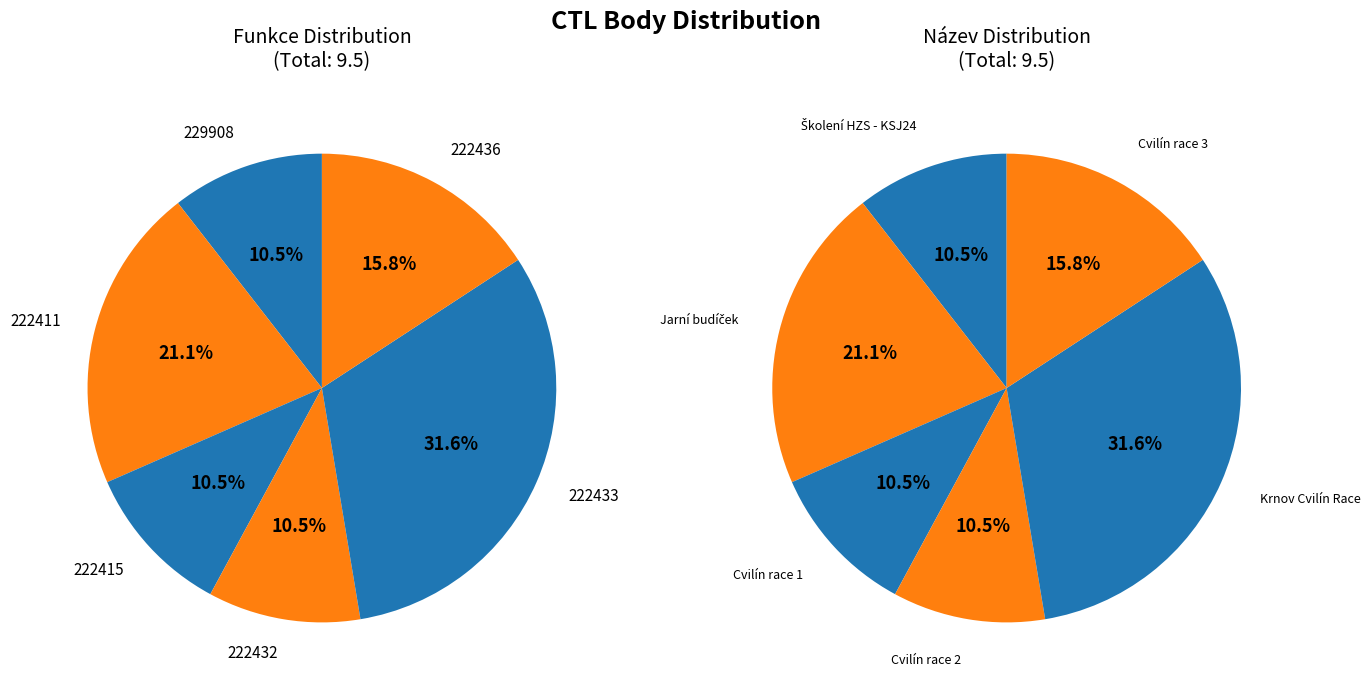

Does any single category account for the majority?

No